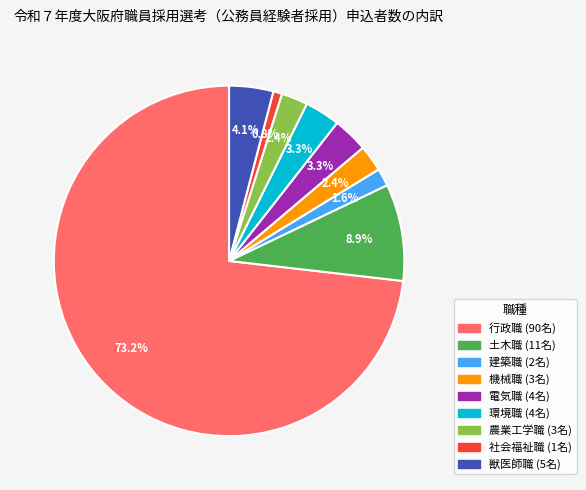

Which slice represents more than half of the pie?

行政職